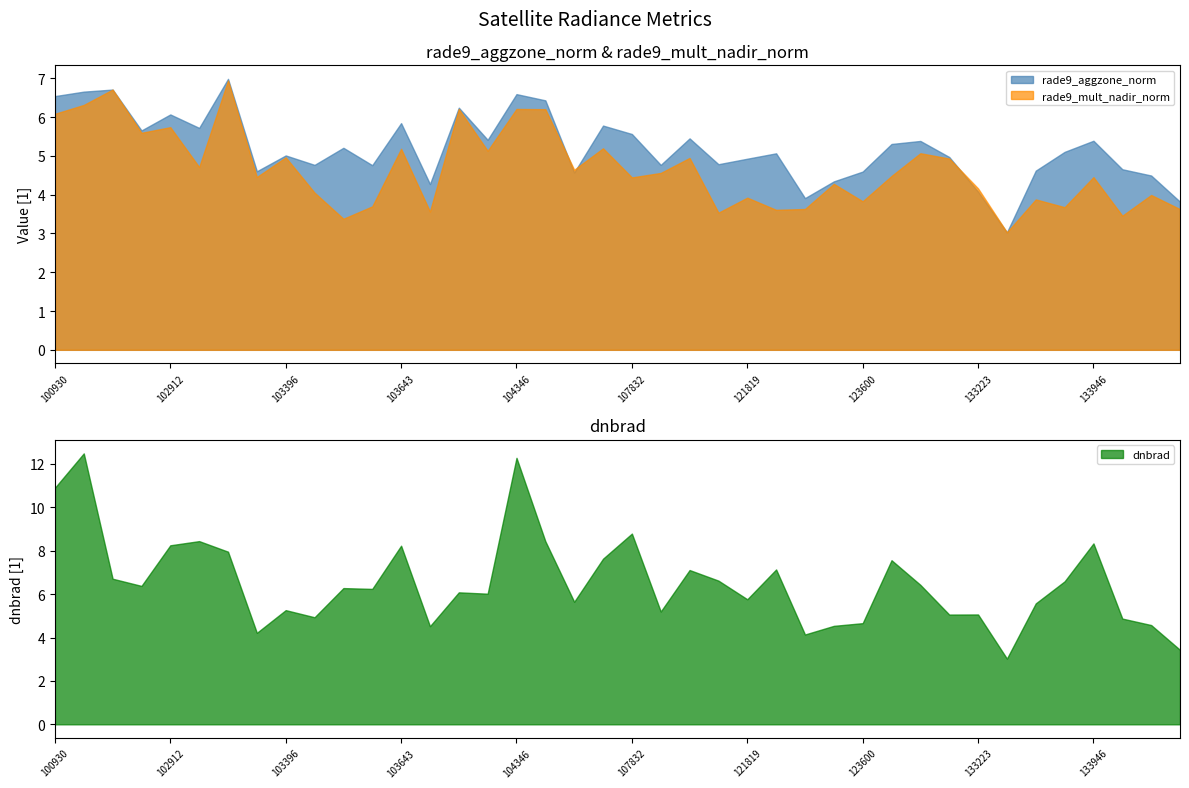

What is the average value of the rade9_aggzone_norm series?

5.2